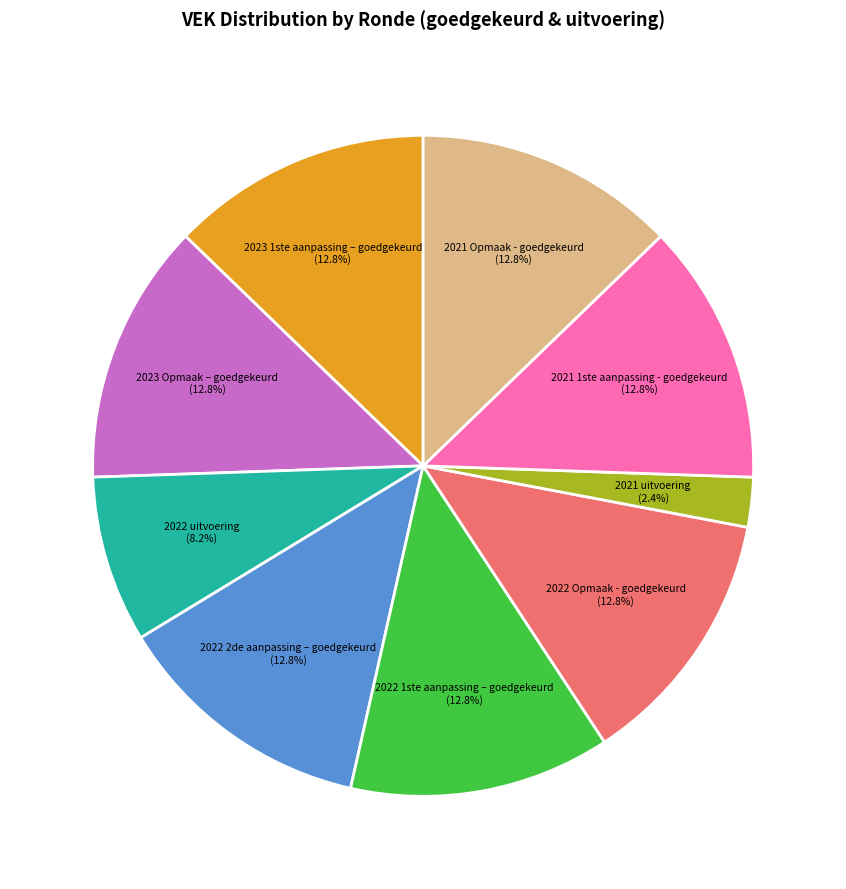

To the nearest percent, what is the difference between the largest and smallest slice percentages?

10%